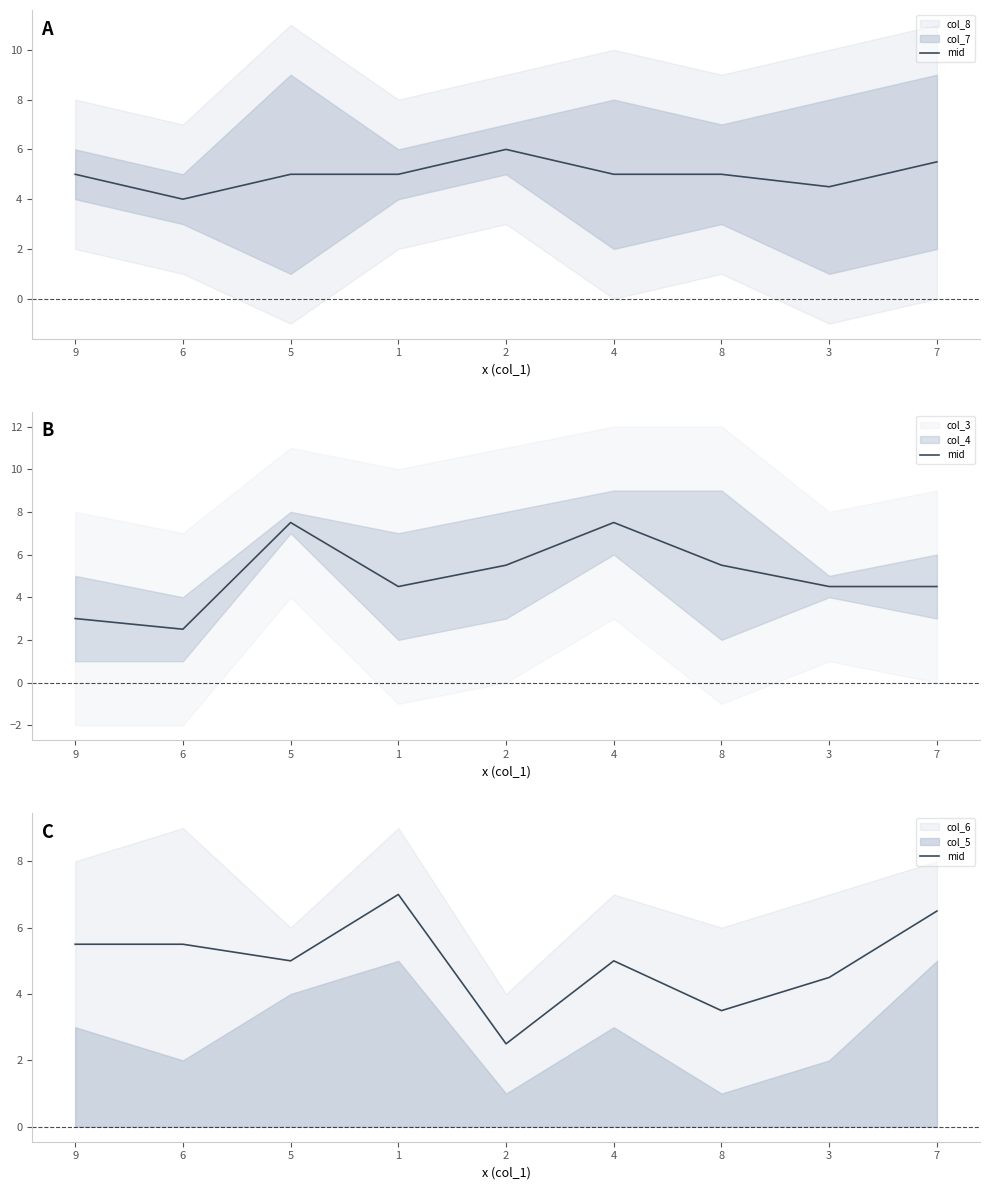

Rank the categories by value from lowest to highest.

2, 8, 3, 5, 4, 9, 6, 7, 1